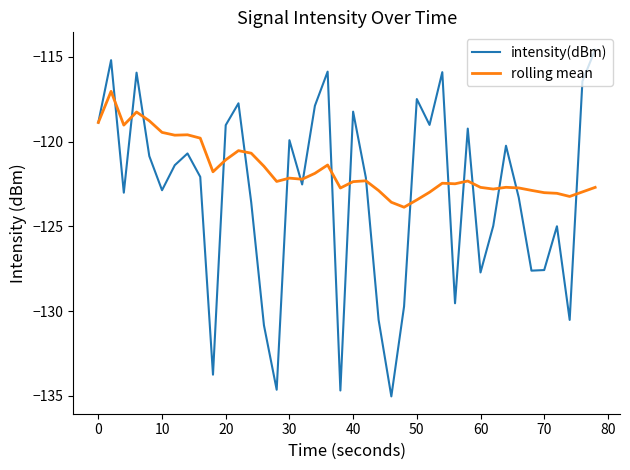

Which series has the largest total across all categories?

rolling mean